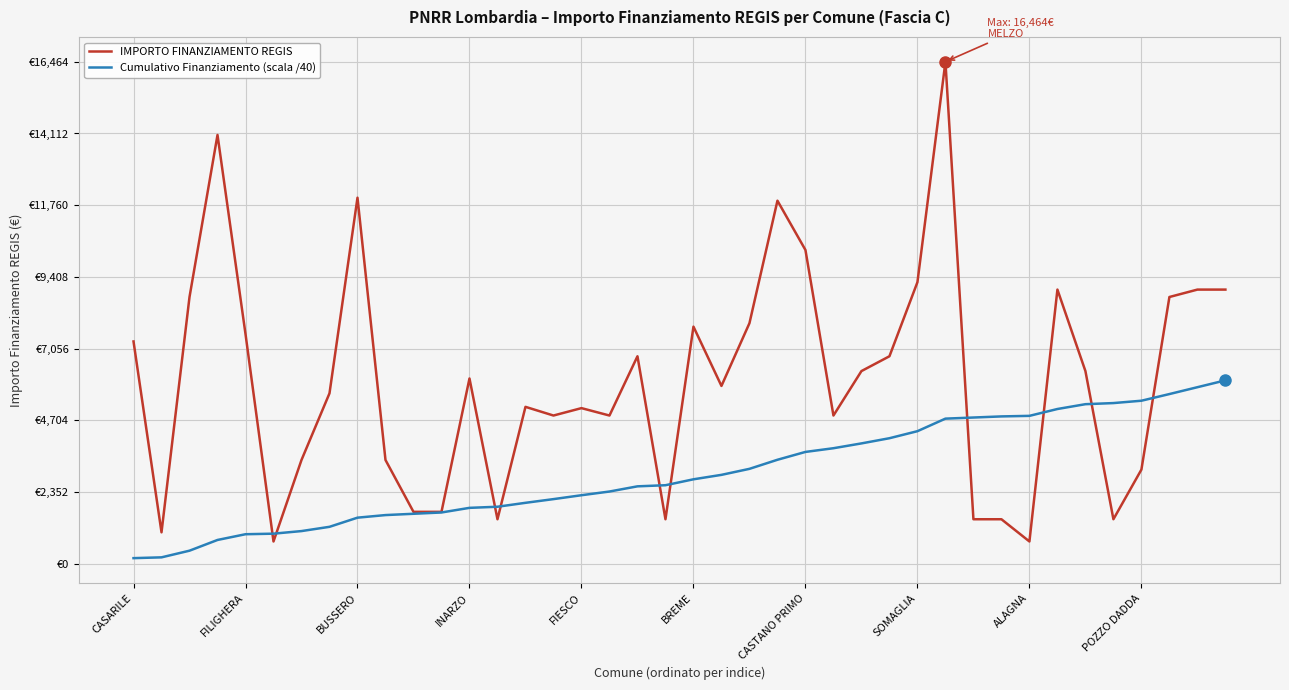

Does the chart have visible grid lines?

Yes